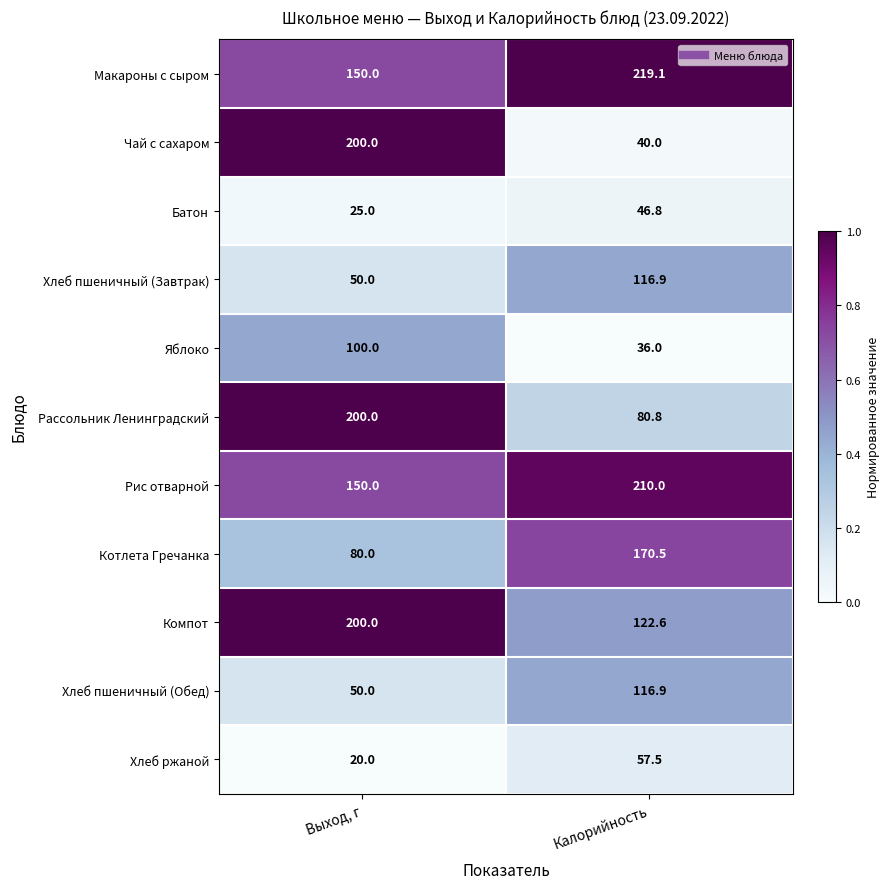

Which category has the lowest value in the Чай с сахаром series?

Калорийность